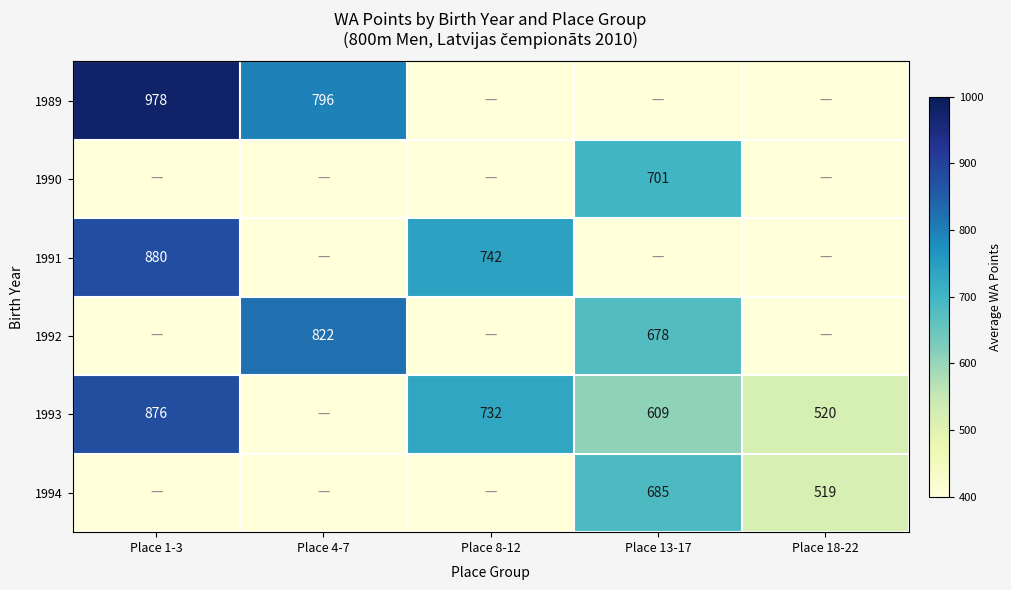

What is the difference between the 1993 values at Place 13-17 and Place 18-22?

89